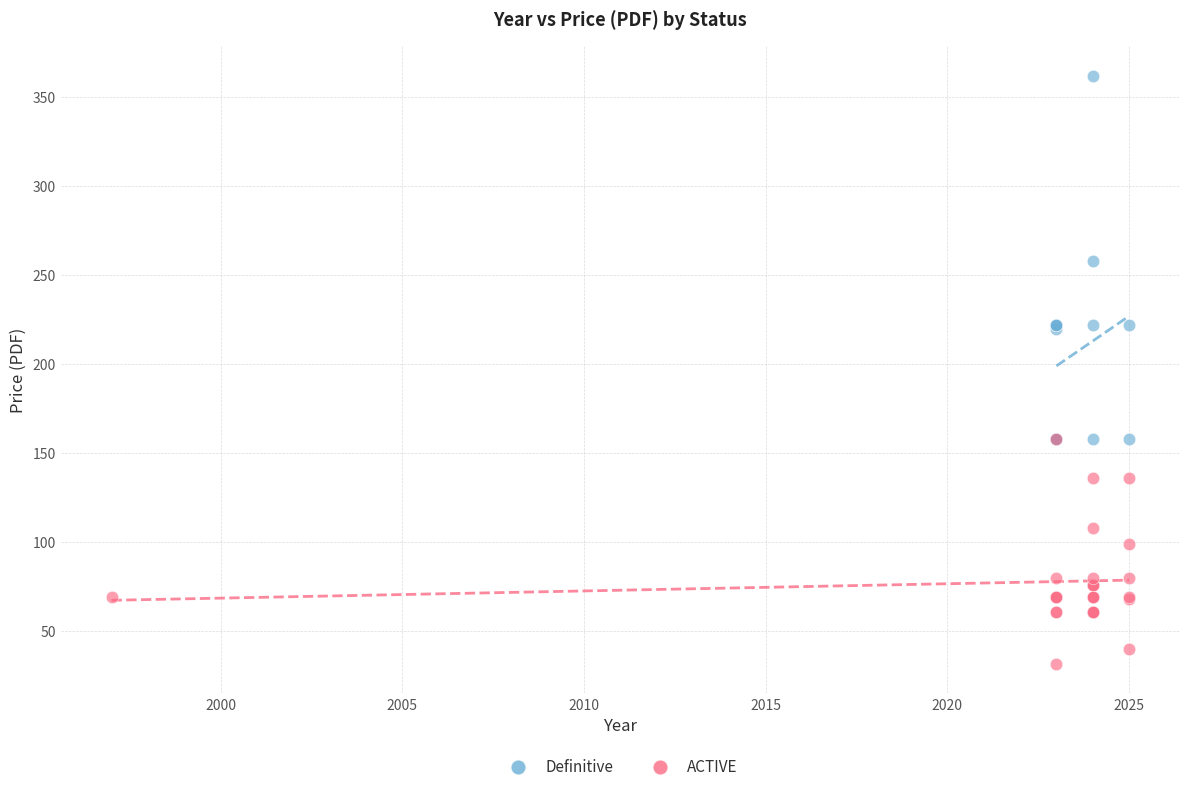

Which series has the widest spread of Y values?

Definitive